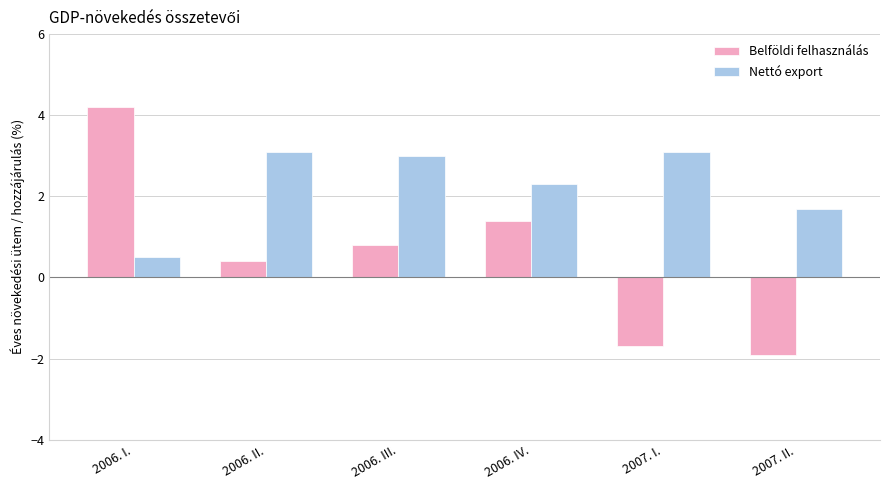

What is the label of the 3rd bar from the right?

2006. IV.